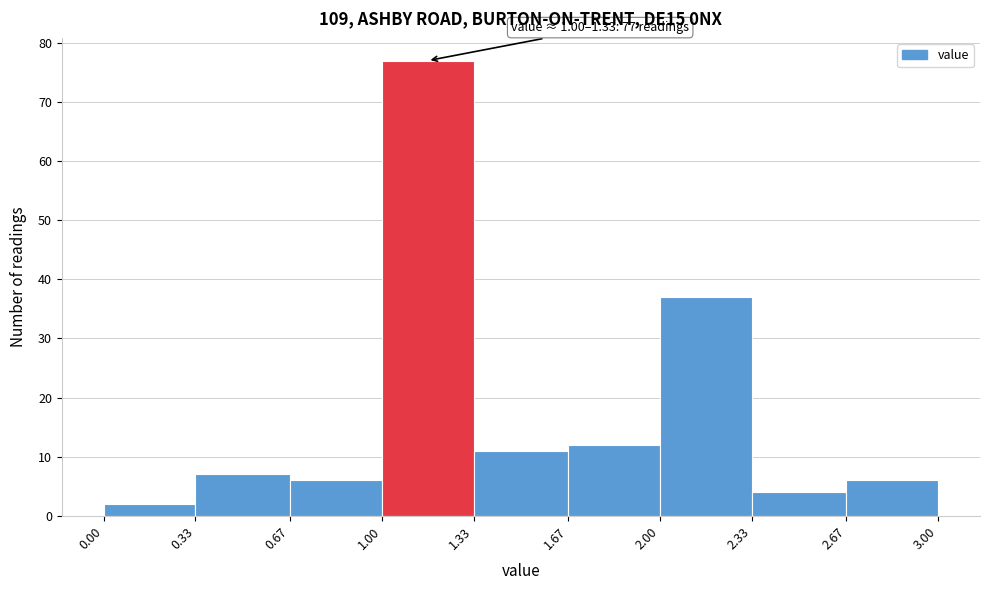

Over which range of the x-axis is the bar tallest?

1.00 to 1.33